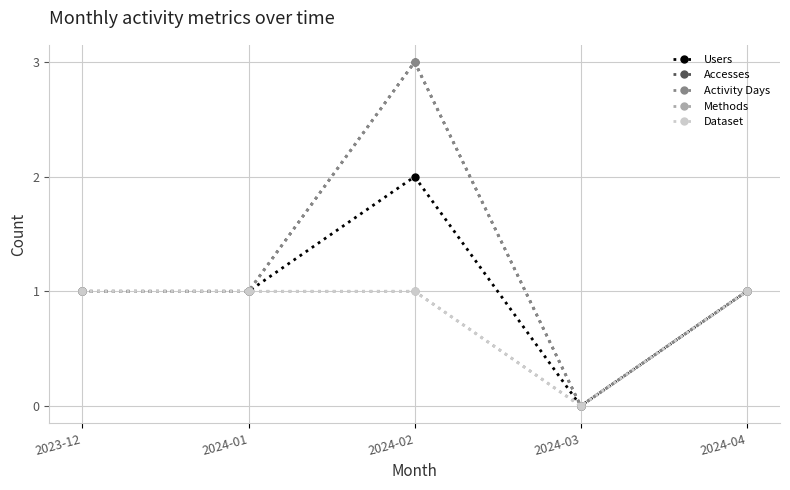

True or false: Accesses and Users intersect in this chart.

False